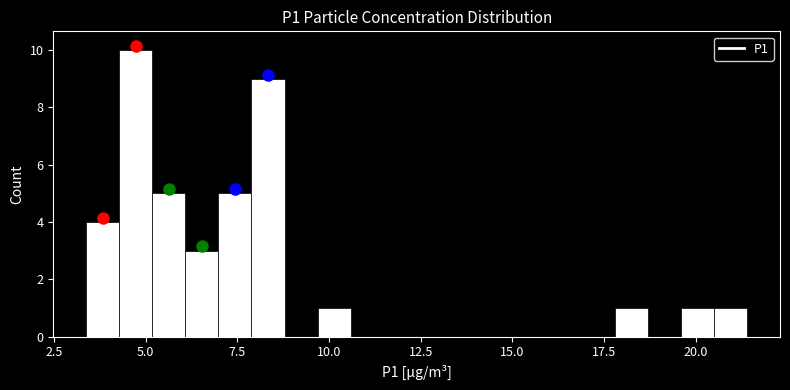

Around what value on the x-axis is the tallest bar? Give the approximate position of its centre, as read against the axis.

4.5